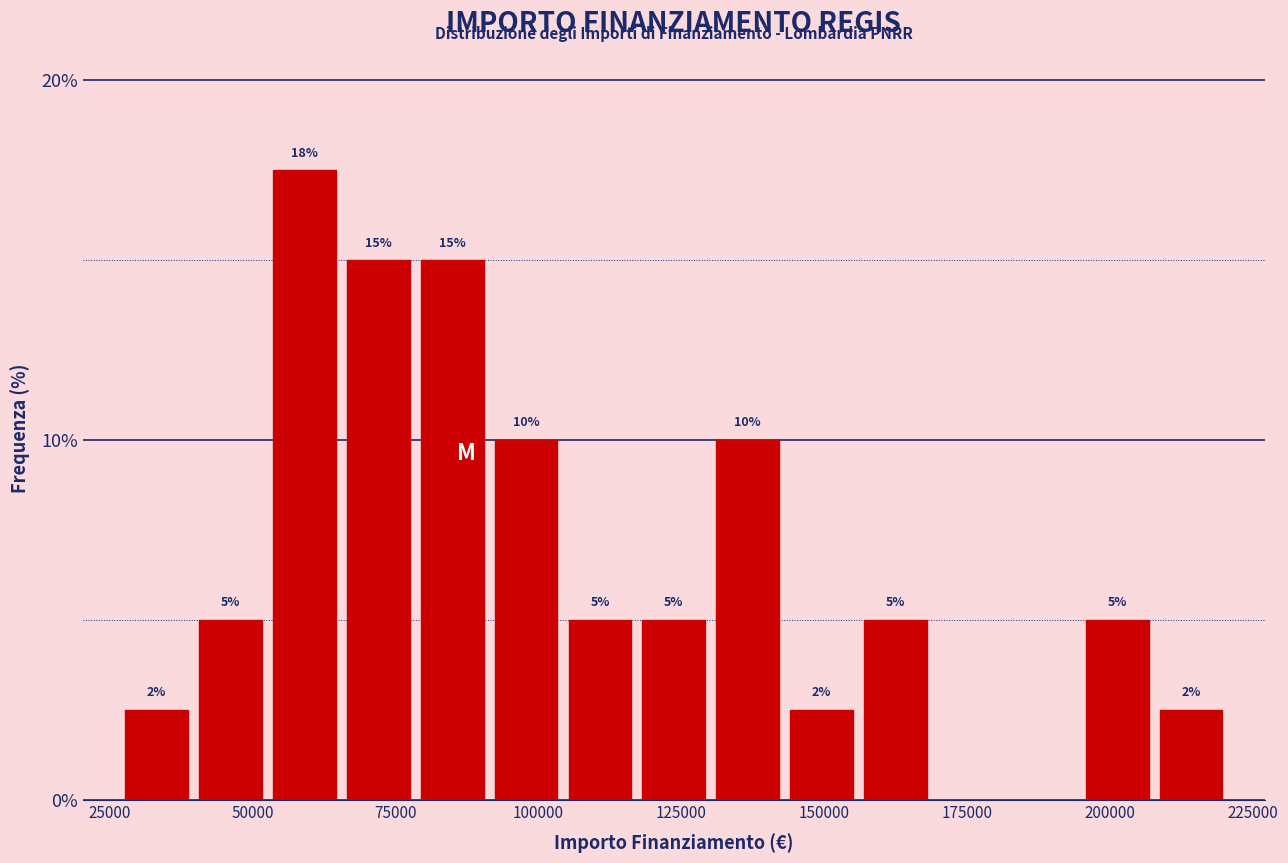

Read against the x-axis, roughly where is the centre of the tallest bar?

60000